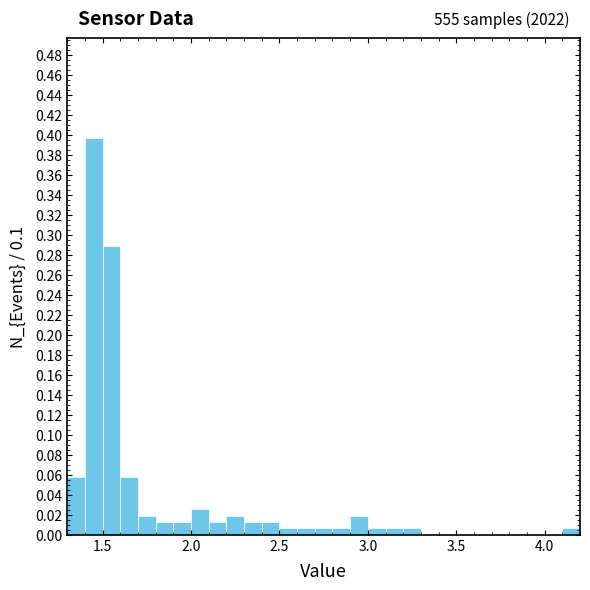

Read against the x-axis, roughly where is the centre of the tallest bar?

1.45